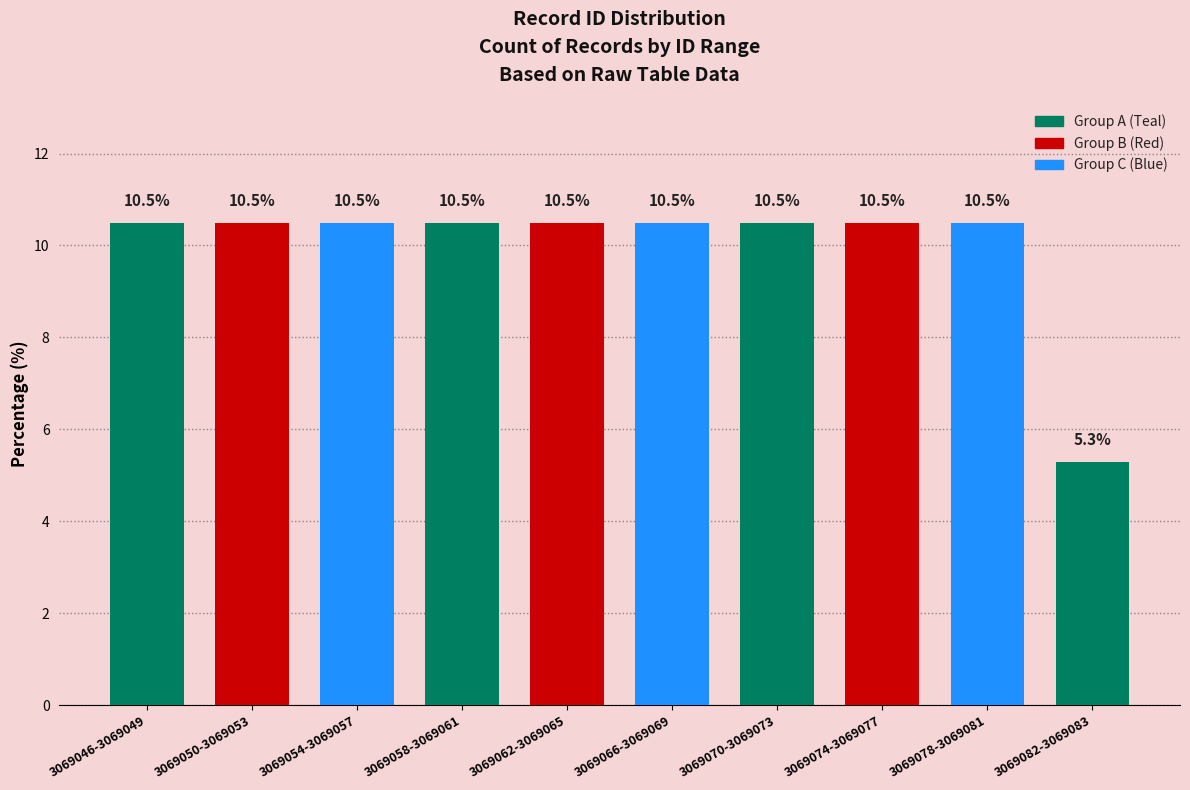

The chart shows a value of 10.5 at 3069074-3069077. True or false?

True